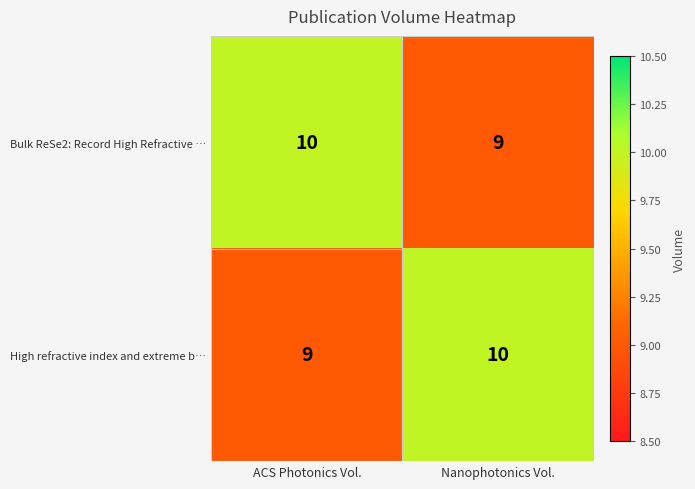

What is the minimum value shown in the chart?

9